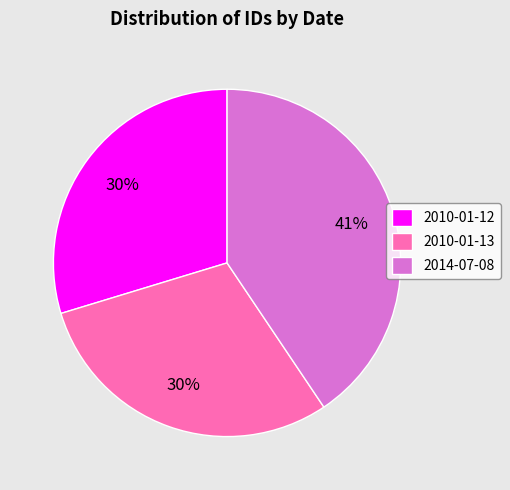

Do 2010-01-12 and 2010-01-13 together represent more than half of the pie?

Yes